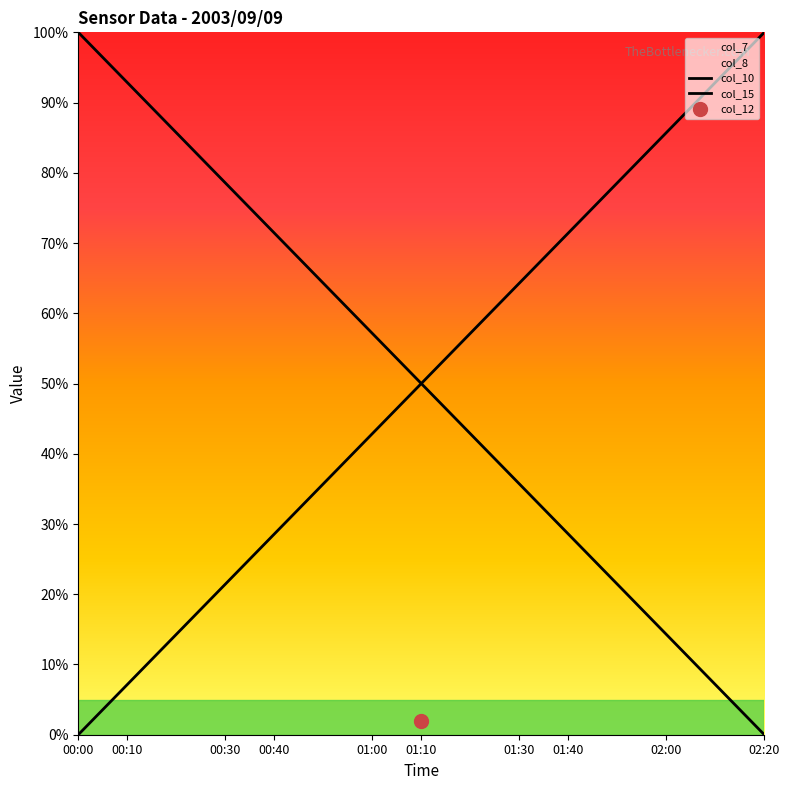

Rank the series by their maximum value, from lowest to highest.

col_10, col_15